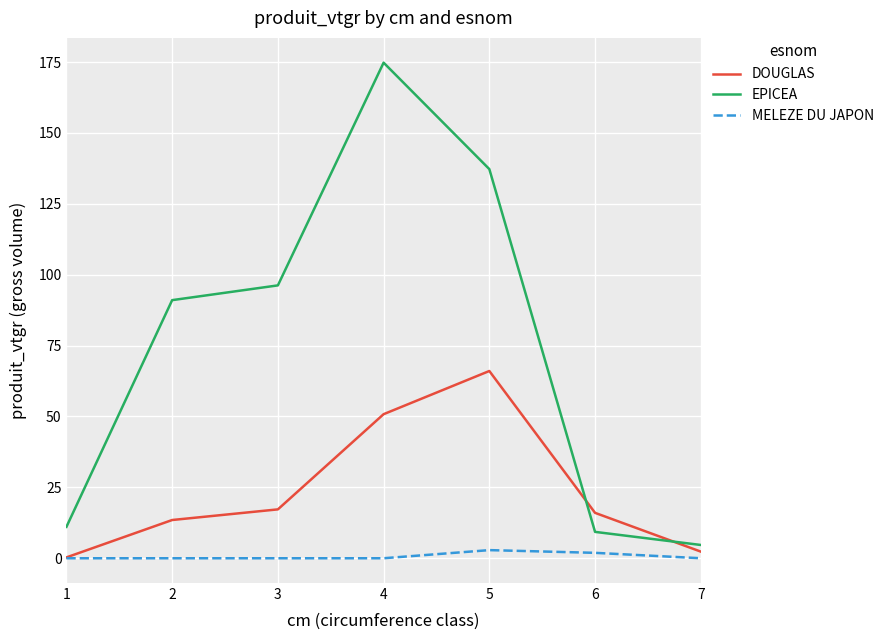

After their last crossing, which series has the higher values: DOUGLAS or EPICEA?

EPICEA